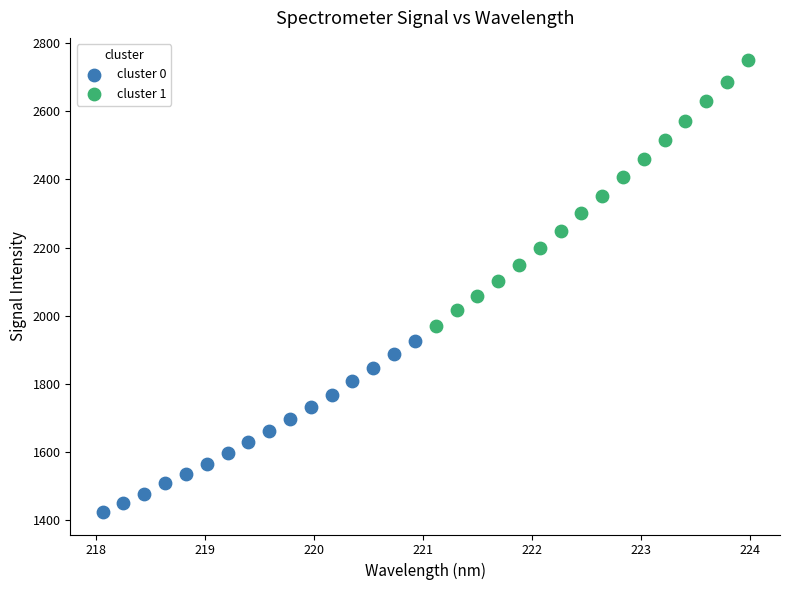

Which series reaches the maximum Y coordinate?

cluster 1